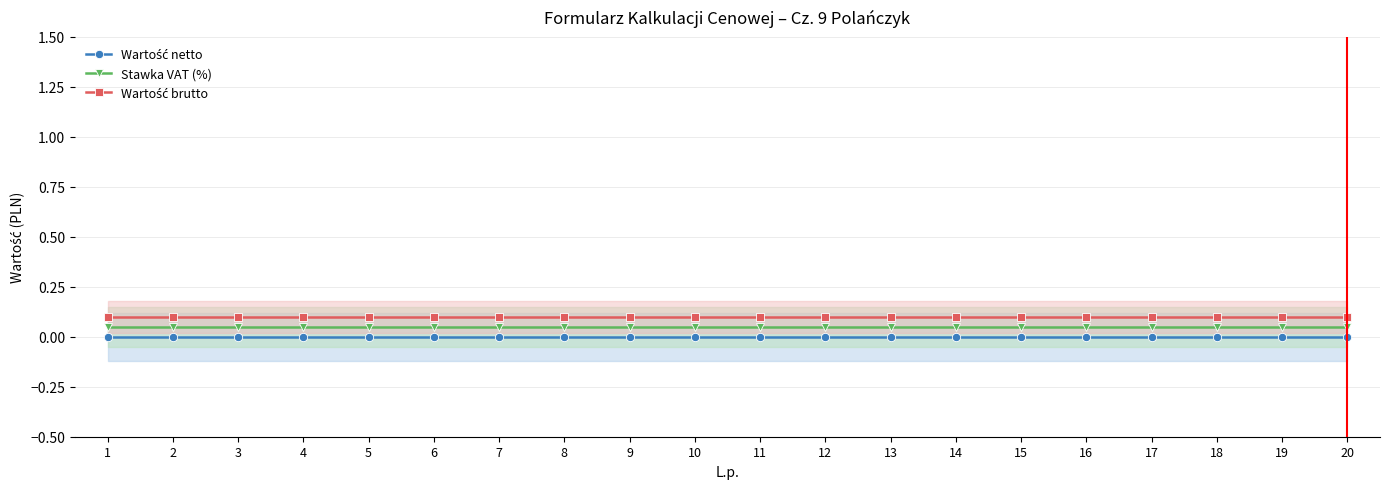

Reading right to left, what are all the values shown in this chart?

Wartość netto: 20=0.0	19=0.0	18=0.0	17=0.0	16=0.0	15=0.0	14=0.0	13=0.0	12=0.0	11=0.0	10=0.0	9=0.0	8=0.0	7=0.0	6=0.0	5=0.0	4=0.0	3=0.0	2=0.0	1=0.0
Stawka VAT (%): 20=0.1	19=0.1	18=0.1	17=0.1	16=0.1	15=0.1	14=0.1	13=0.1	12=0.1	11=0.1	10=0.1	9=0.1	8=0.1	7=0.1	6=0.1	5=0.1	4=0.1	3=0.1	2=0.1	1=0.1
Wartość brutto: 20=0.1	19=0.1	18=0.1	17=0.1	16=0.1	15=0.1	14=0.1	13=0.1	12=0.1	11=0.1	10=0.1	9=0.1	8=0.1	7=0.1	6=0.1	5=0.1	4=0.1	3=0.1	2=0.1	1=0.1